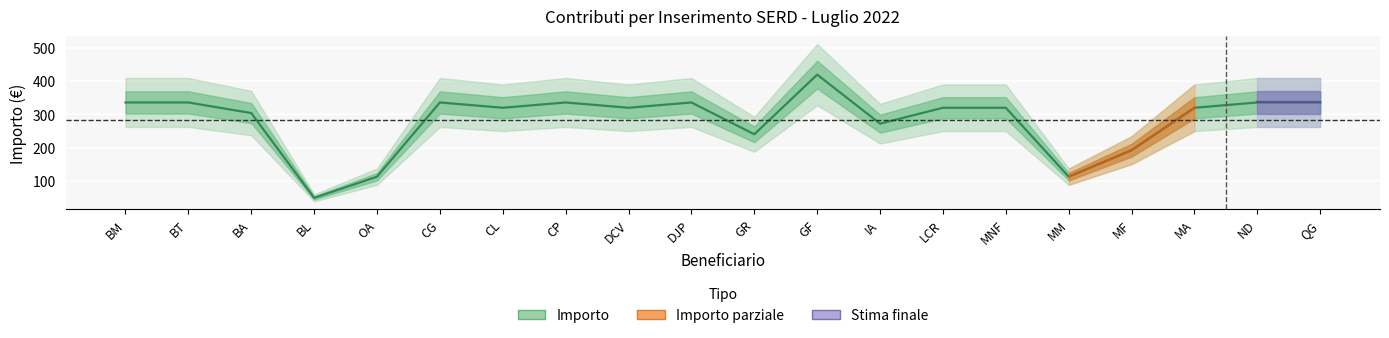

Which label corresponds to the smallest value in the chart?

BL